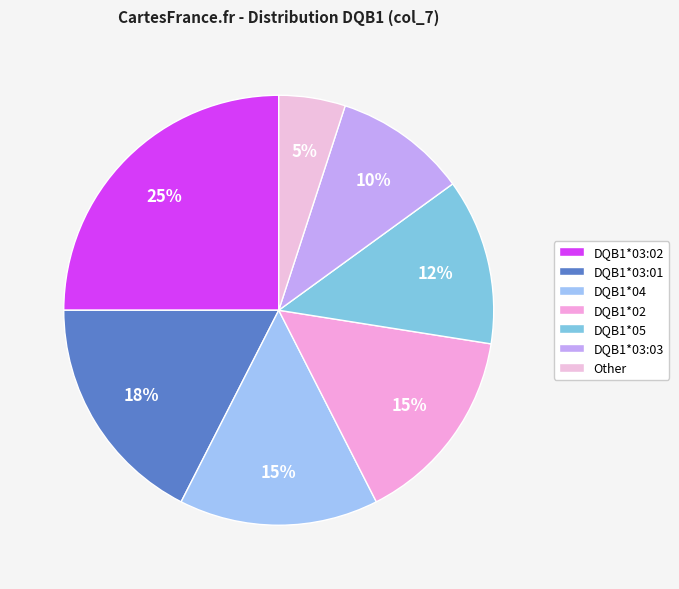

What is the smallest slice in the pie chart?

Other